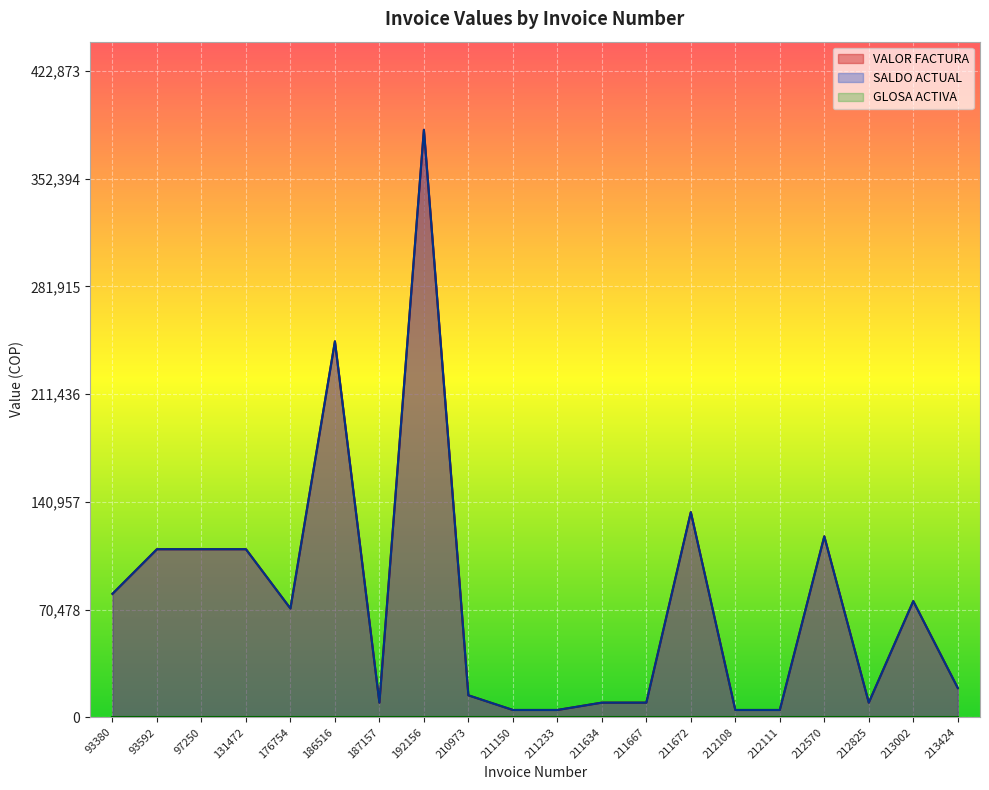

At which category does VALOR FACTURA reach its first local peak?

186516